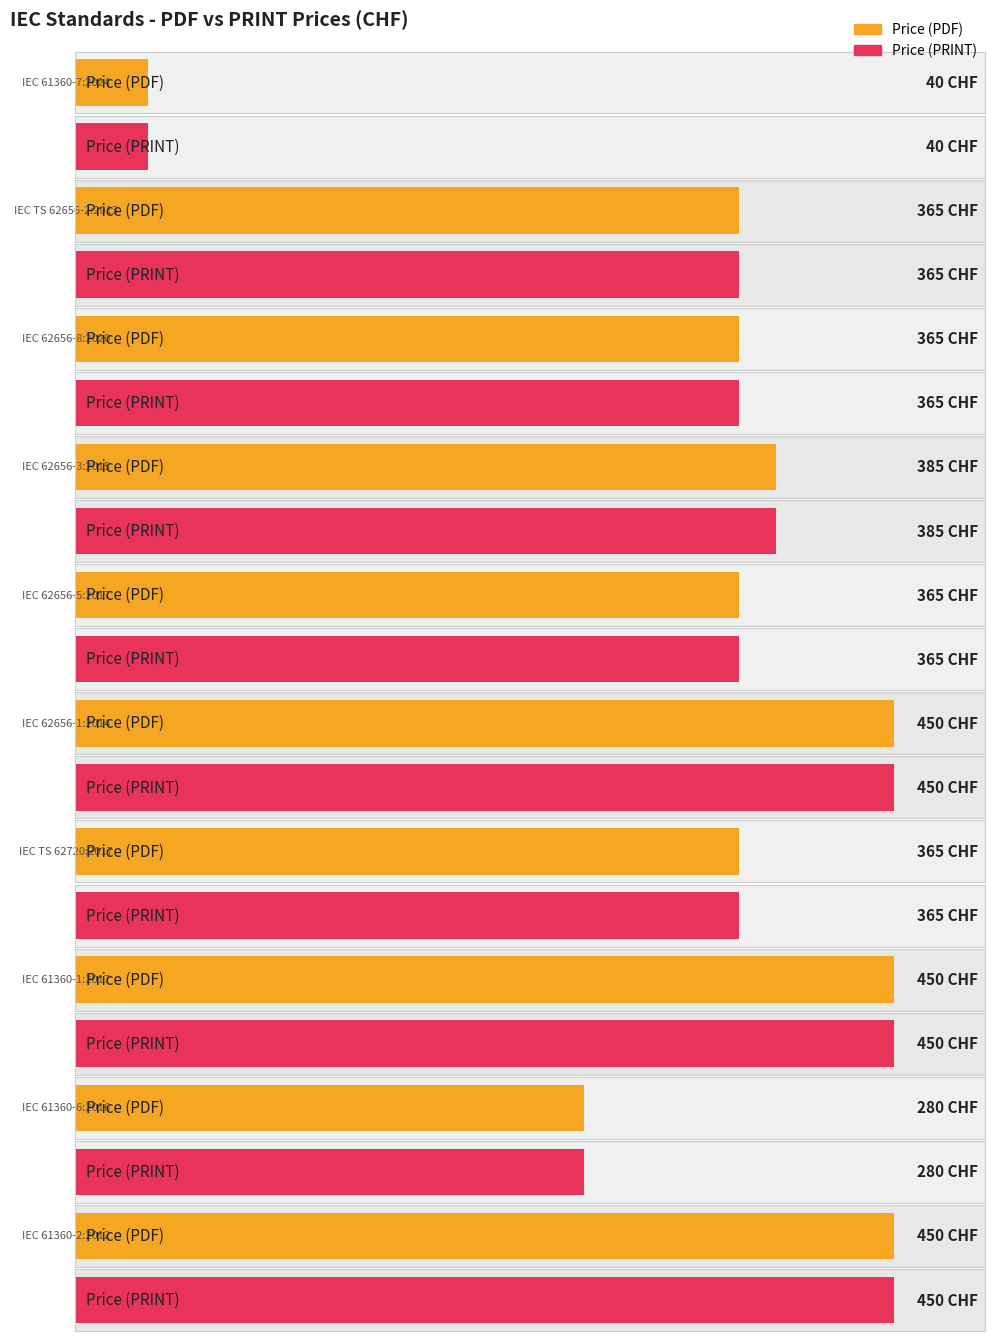

Does the chart contain stacked bars?

No